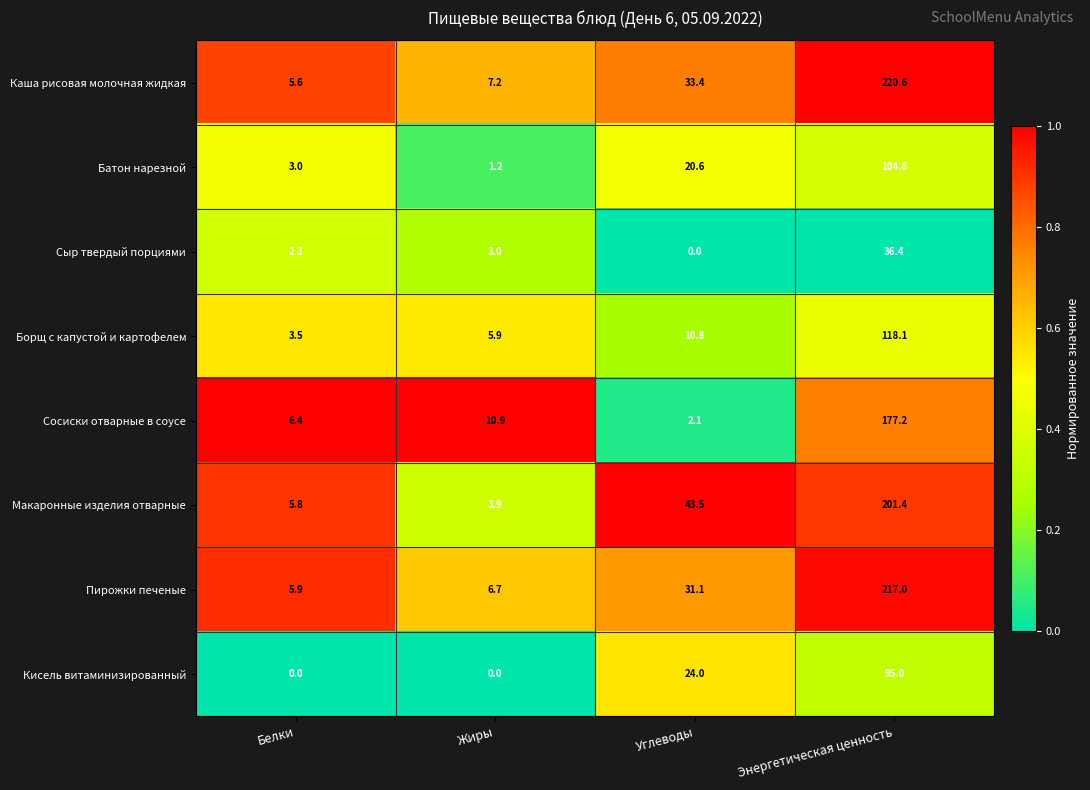

Count the number of categories in the chart.

4